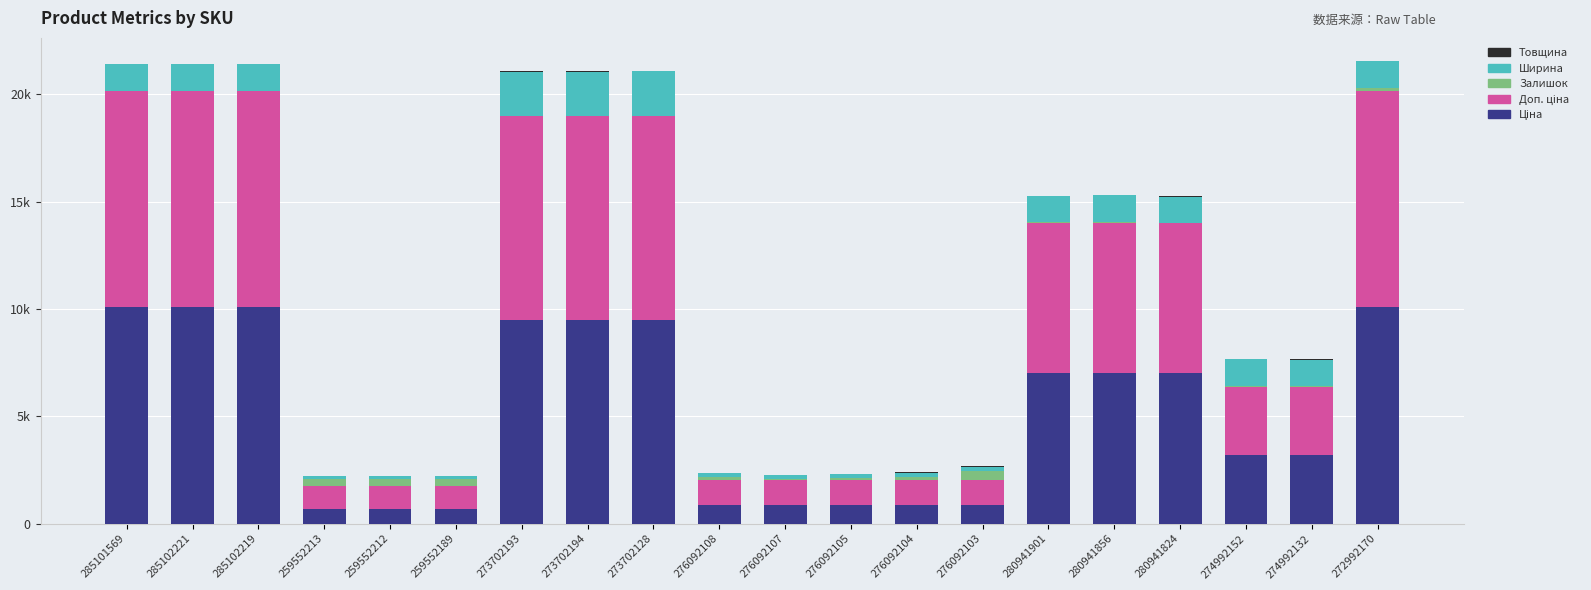

Does the chart contain any negative values?

No